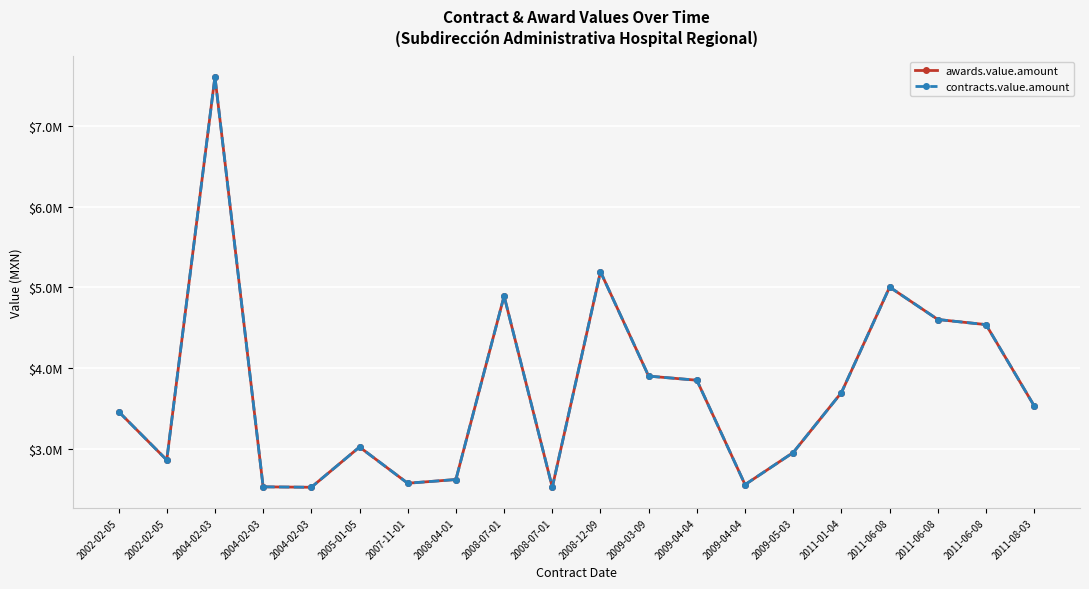

True or false: awards.value.amount and contracts.value.amount intersect in this chart.

False